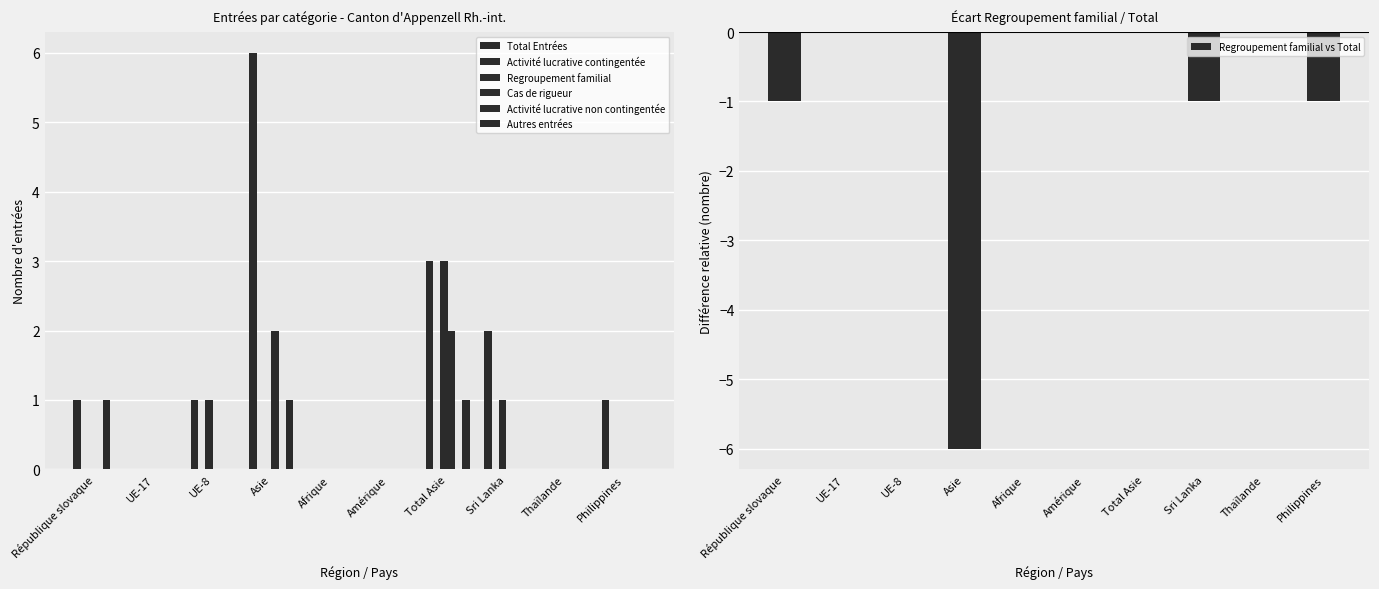

List the labels in order of Total Entrées value, largest first.

Asie, Total Asie, Sri Lanka, République slovaque, UE-8, Philippines, UE-17, Afrique, Amérique, Thaïlande